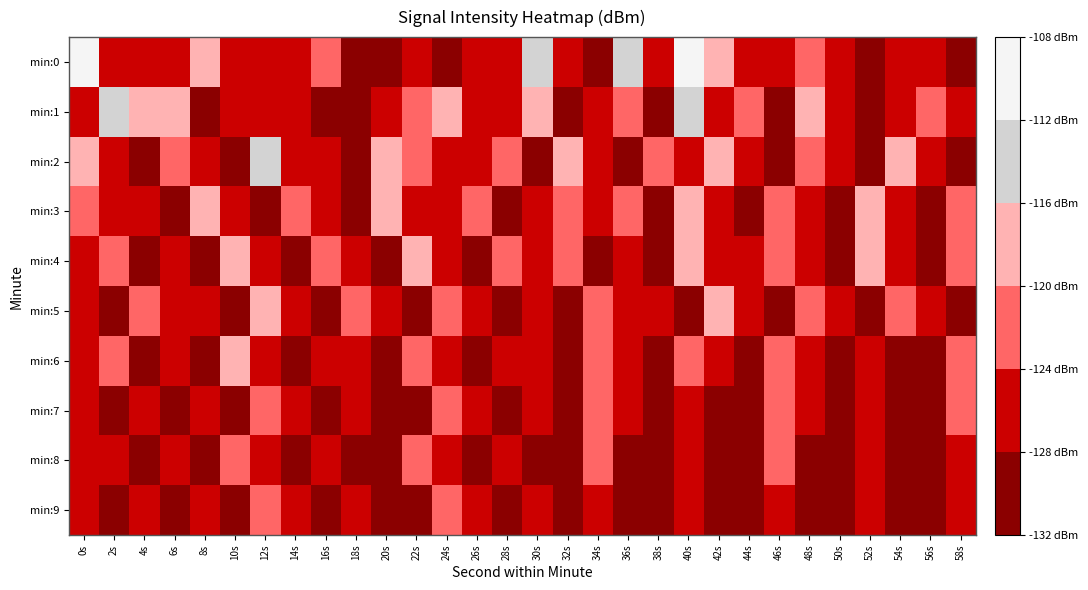

How many series are shown in this chart?

10